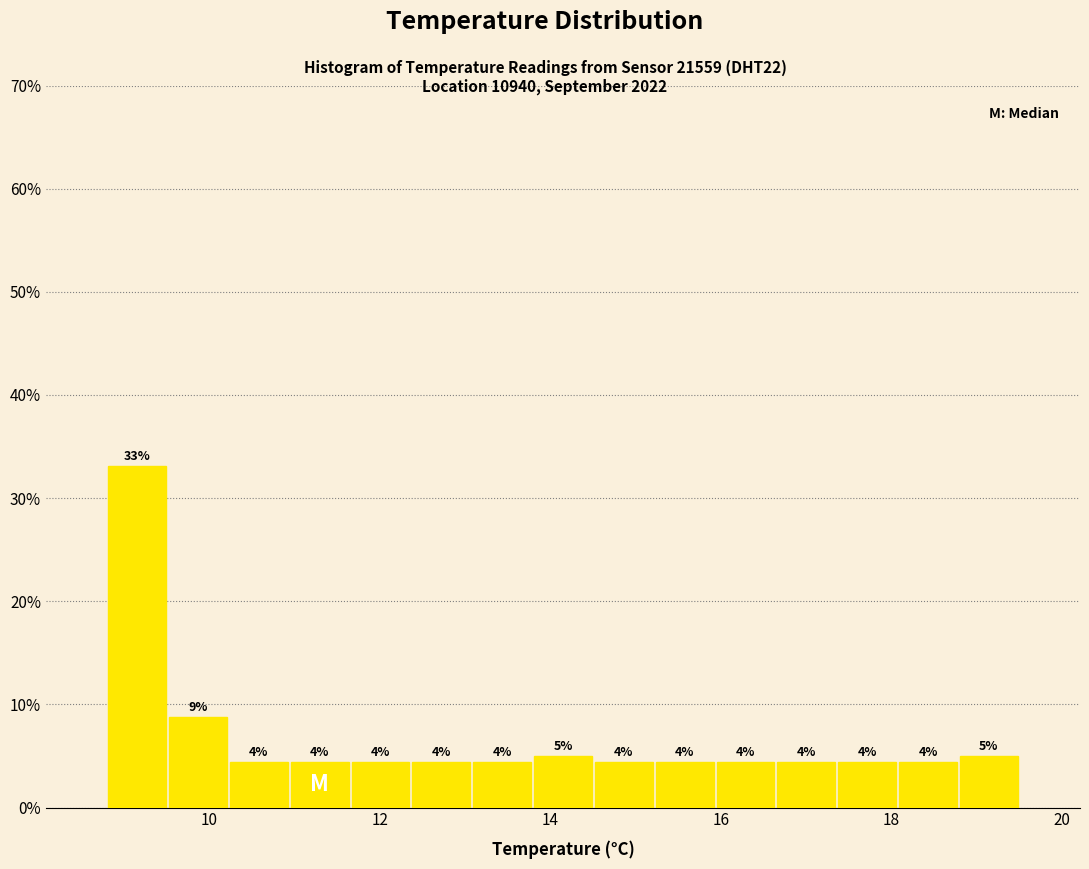

Read against the x-axis, roughly where is the centre of the tallest bar?

9.2